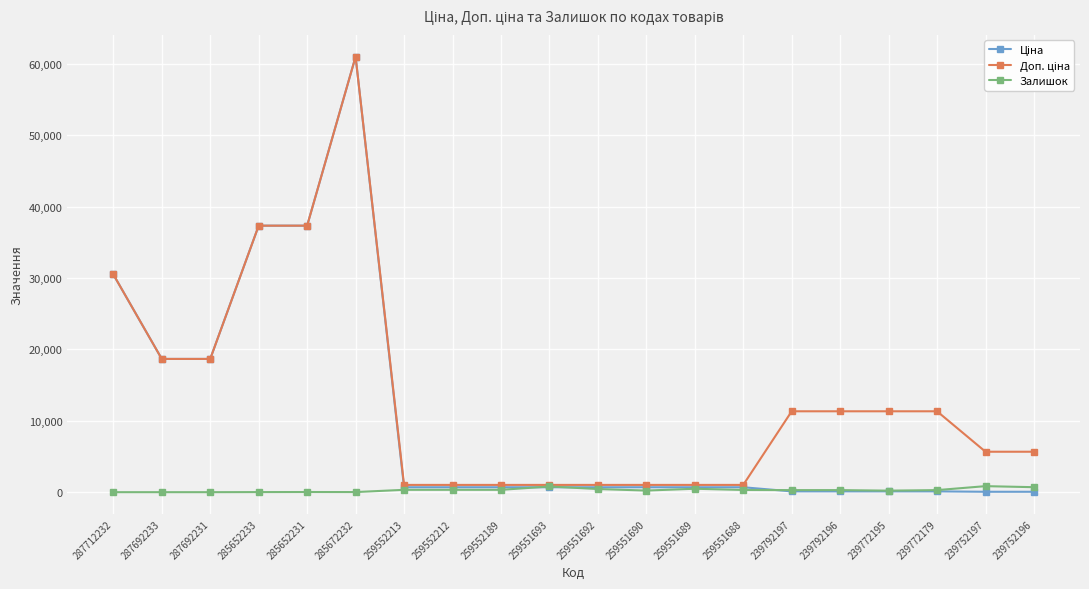

At which category is the sum across all series the highest?

285672232